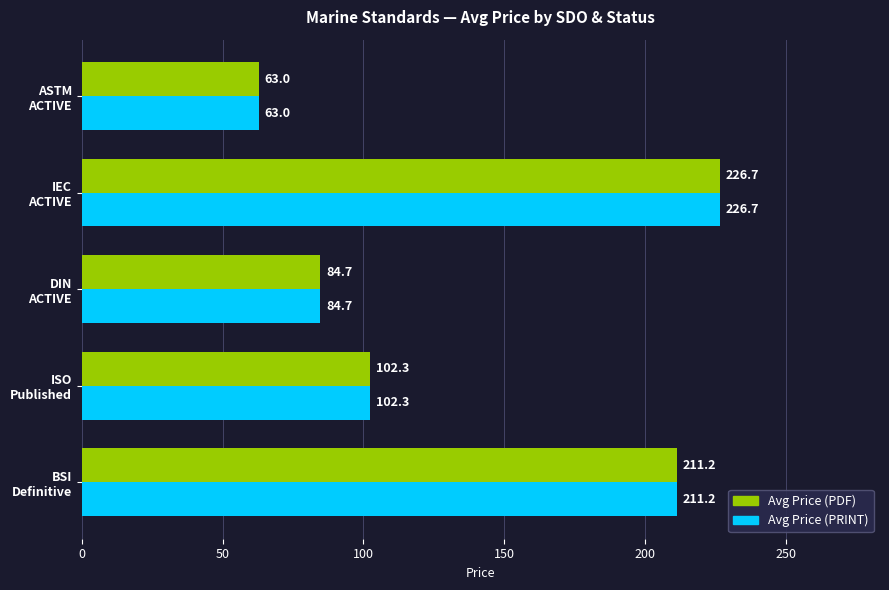

What is the sum of all Avg Price (PDF) values?

687.9